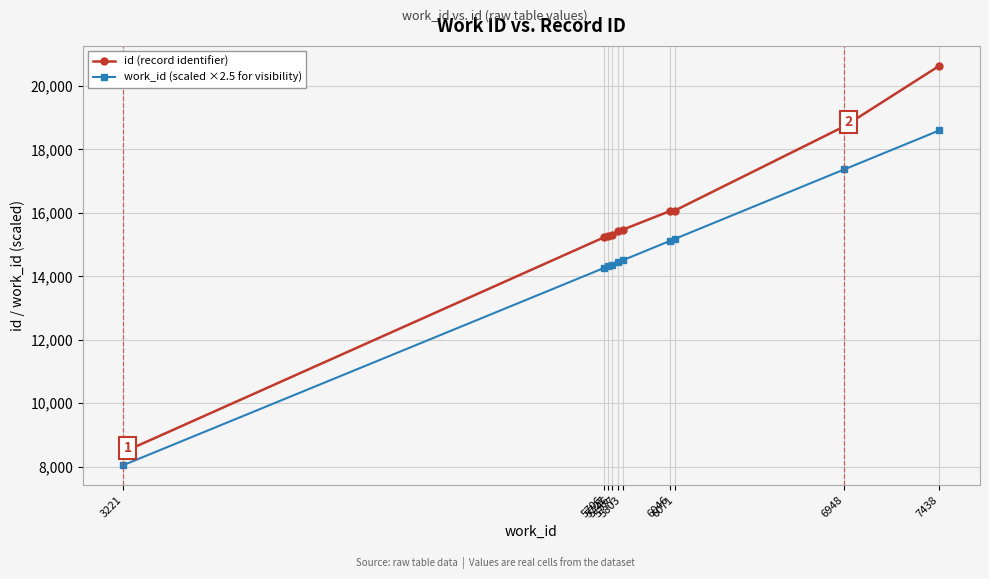

At 5746, list the series in order from smallest to largest.

work_id (scaled ×2.5 for visibility), id (record identifier)